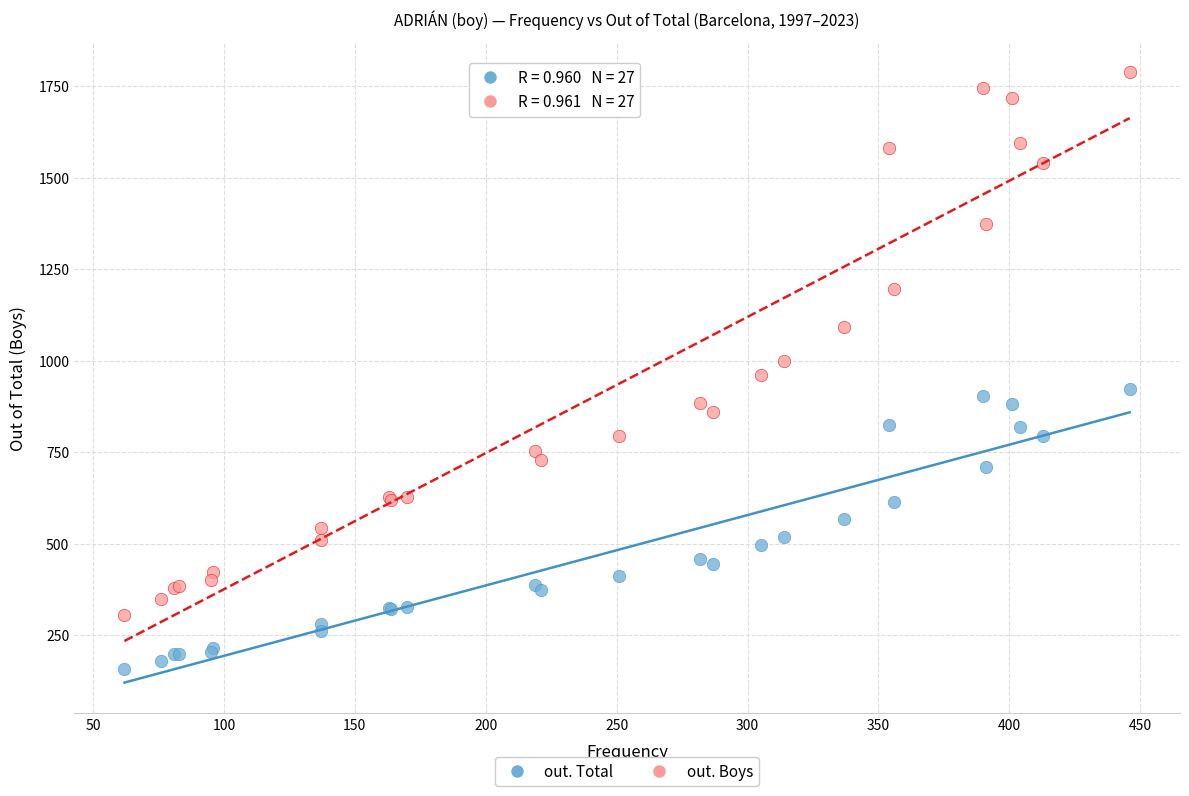

What are all the series names shown in the legend?

out. Total, out. Boys